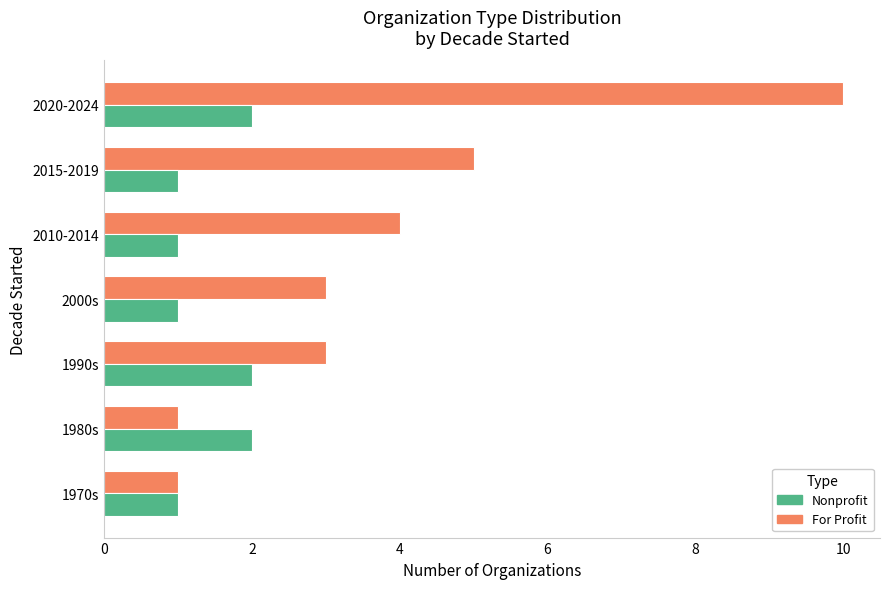

Between 1970s and 1990s, which series saw the biggest shift?

For Profit